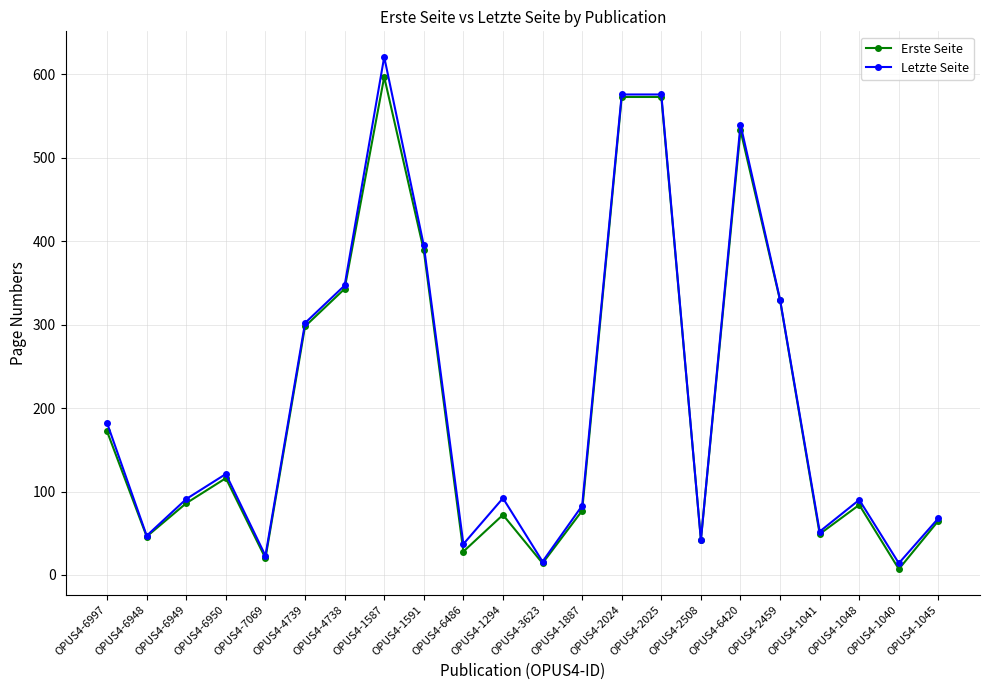

At how many categories does at least one series exceed 282?

8